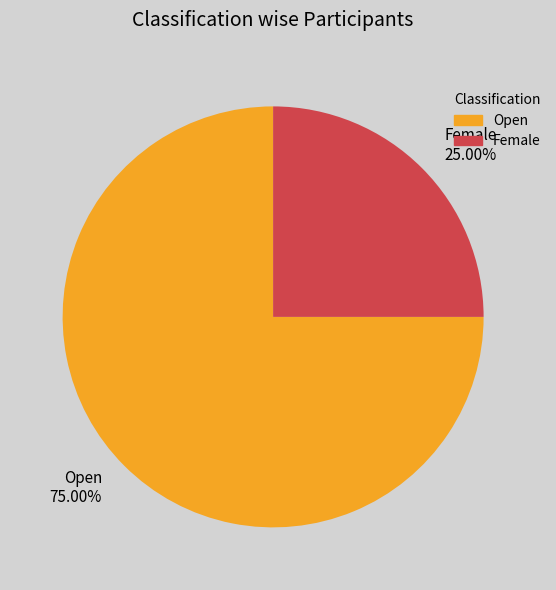

Combined, do Female and Open account for over 50%?

Yes